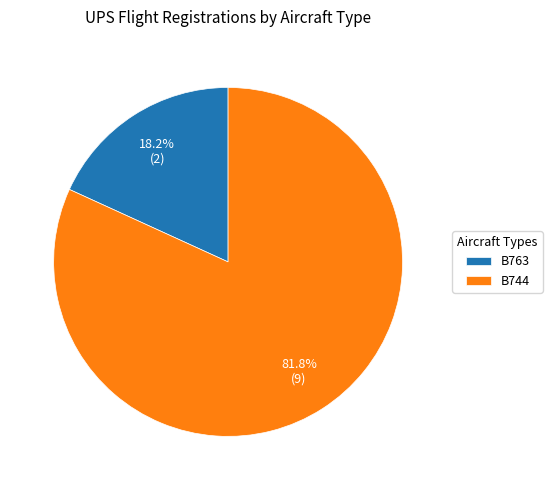

How many segments does this pie chart have?

2